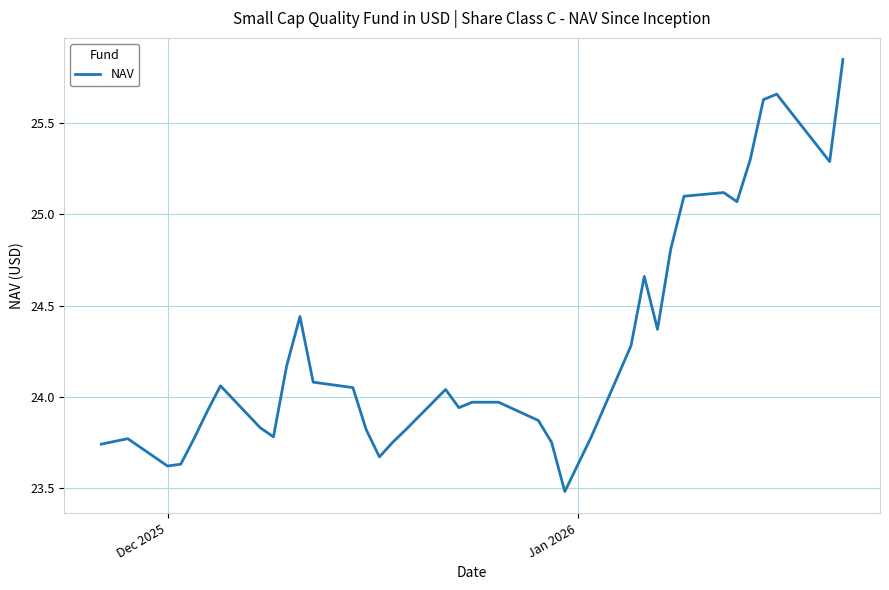

Count the number of categories in the chart.

37